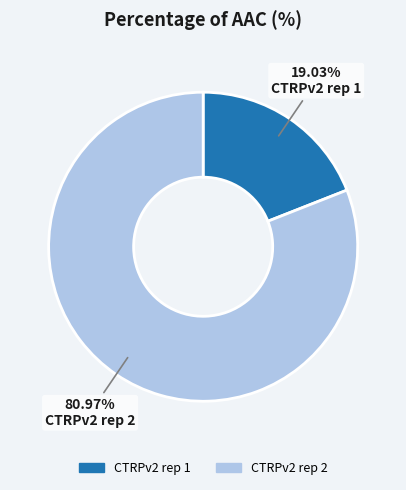

Which slice is the largest?

CTRPv2 rep 2